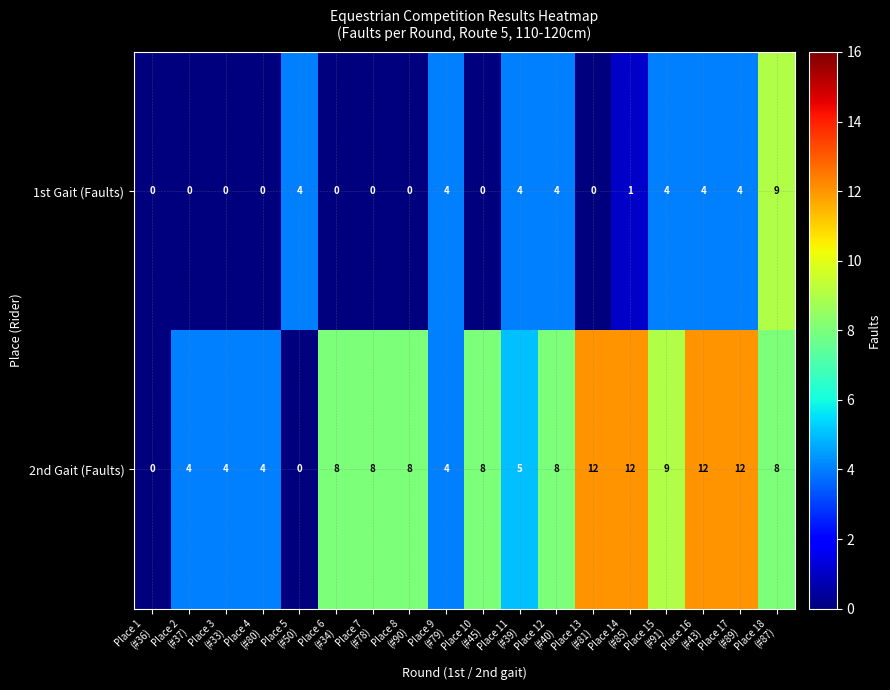

What is the average value of the 2nd Gait (Faults) series?

7